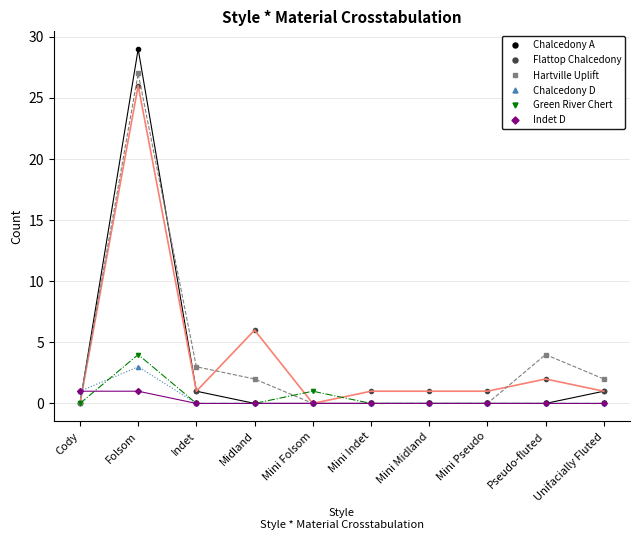

Reading right to left, extract all data points from this chart.

Chalcedony A: 1	0	0	0	0	0	0	1	29	0
Flattop Chalcedony: 1	2	1	1	1	0	6	1	26	0
Hartville Uplift: 2	4	0	0	0	0	2	3	27	0
Chalcedony D: 0	0	0	0	0	0	0	0	3	1
Green River Chert: 0	0	0	0	0	1	0	0	4	0
Indet D: 0	0	0	0	0	0	0	0	1	1